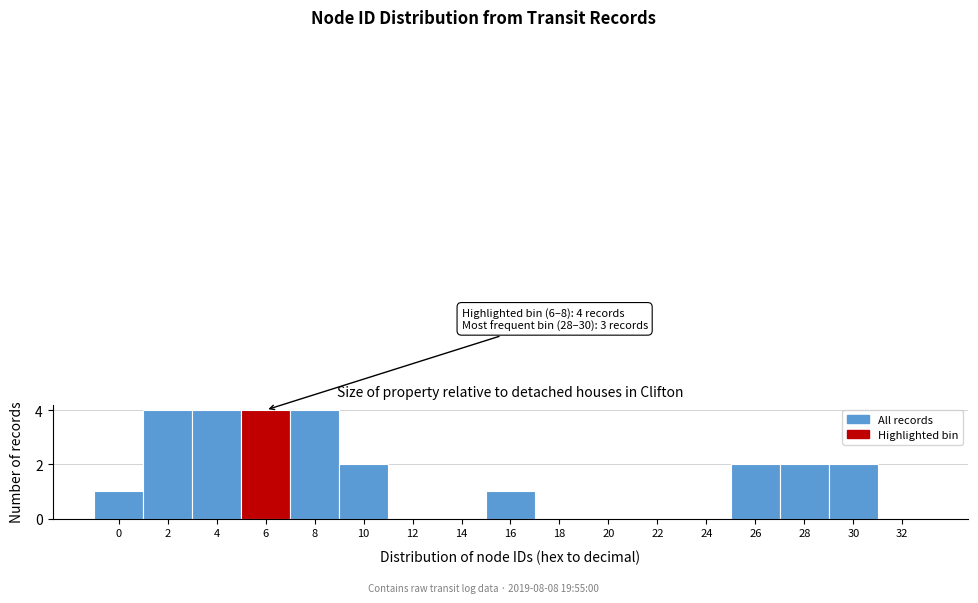

Reading left to right, list all the values displayed in this chart.

0=1	2=4	4=4	6=4	8=4	10=2	12=0	14=0	16=1	18=0	20=0	22=0	24=0	26=2	28=2	30=2	32=0